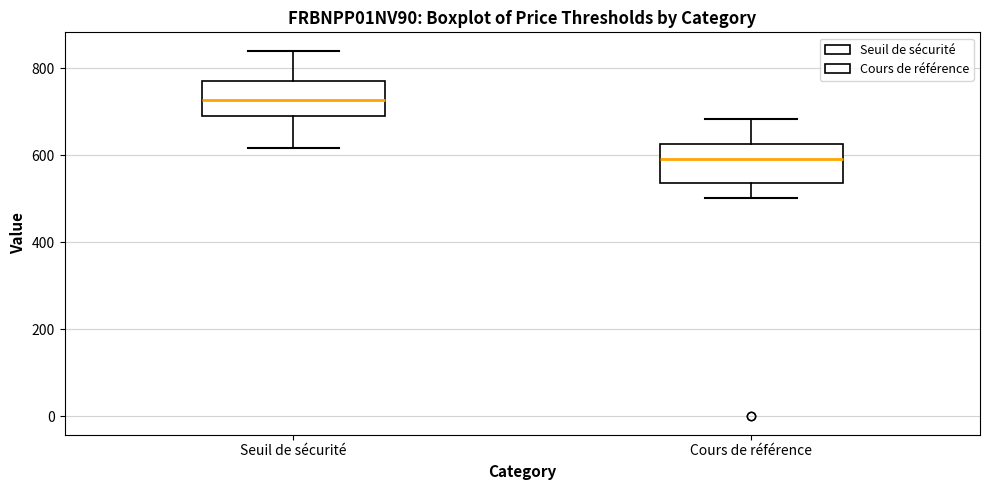

Reading left to right, transcribe this box plot: for each box, give where its median line is, the range the box spans, and where its two whiskers end, as read against the y-axis. The values are not printed on the chart, so give them approximately, as read against the axis.

Seuil de sécurité: median 720, box 700 to 780, whiskers 620 to 840
Cours de référence: median 600, box 540 to 620, whiskers 500 to 680